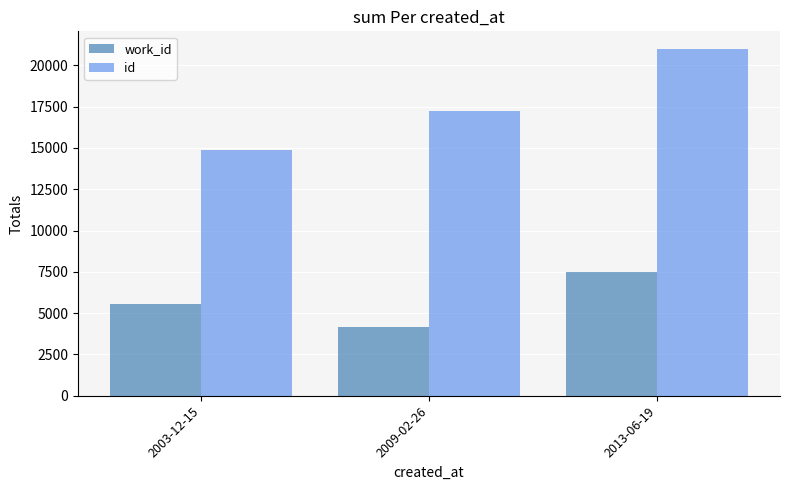

The value of id at 2009-02-26 is 17259. True or false?

True